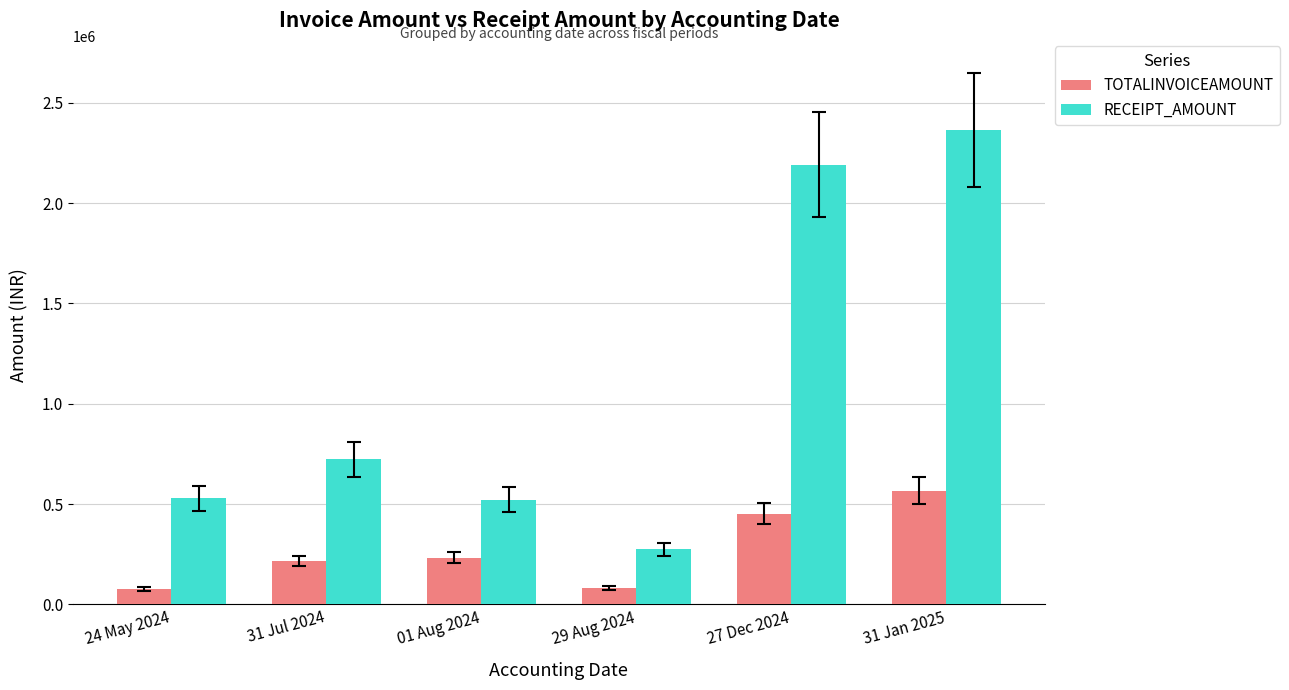

What is the difference between the maximum and minimum values in the TOTALINVOICEAMOUNT series?

488793